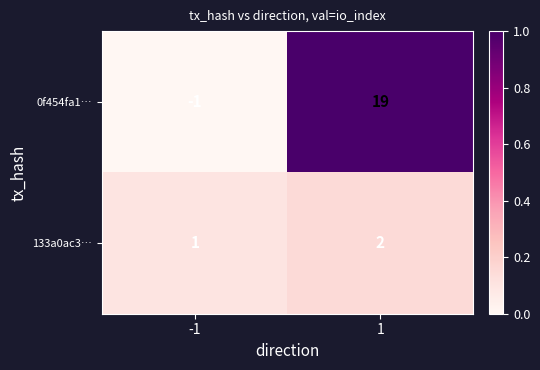

Which series has the largest total across all categories?

0f454fa1…